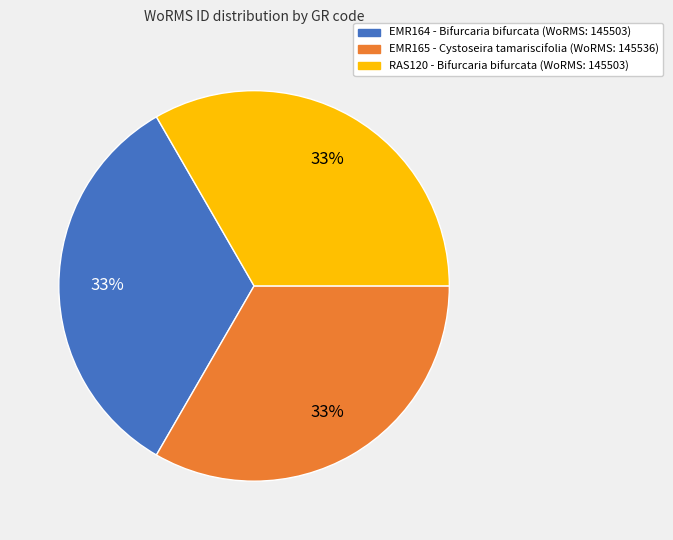

Is there a majority slice in this chart?

No